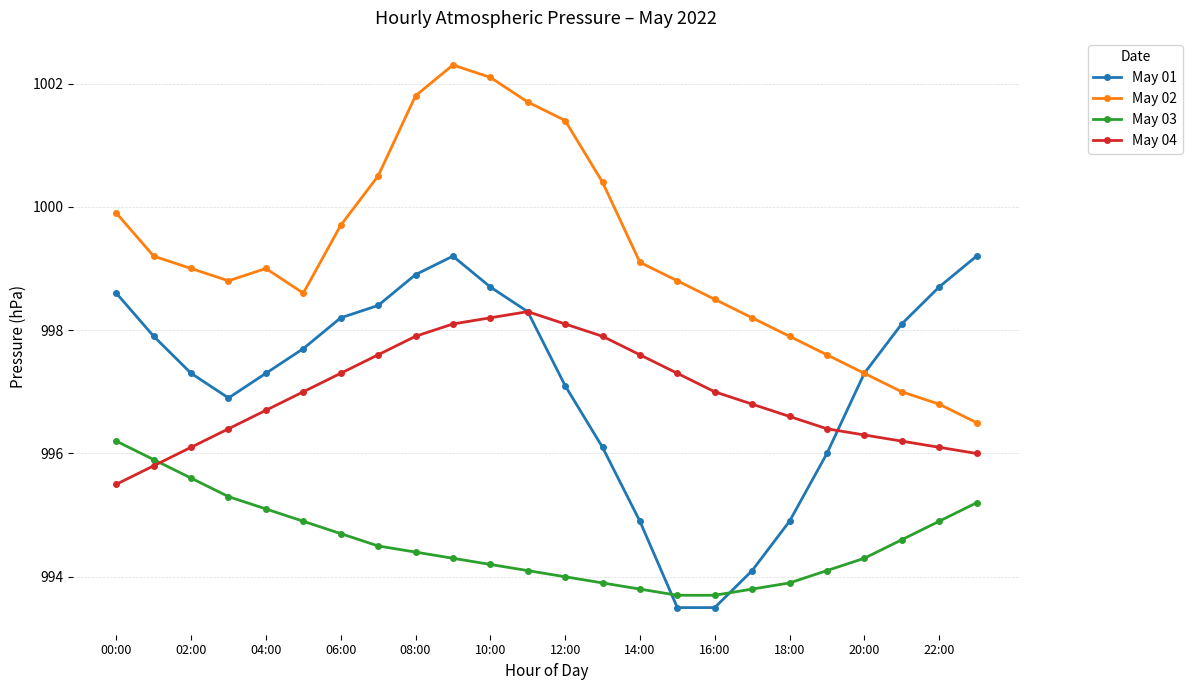

How many interior local peaks does the May 02 series have?

2